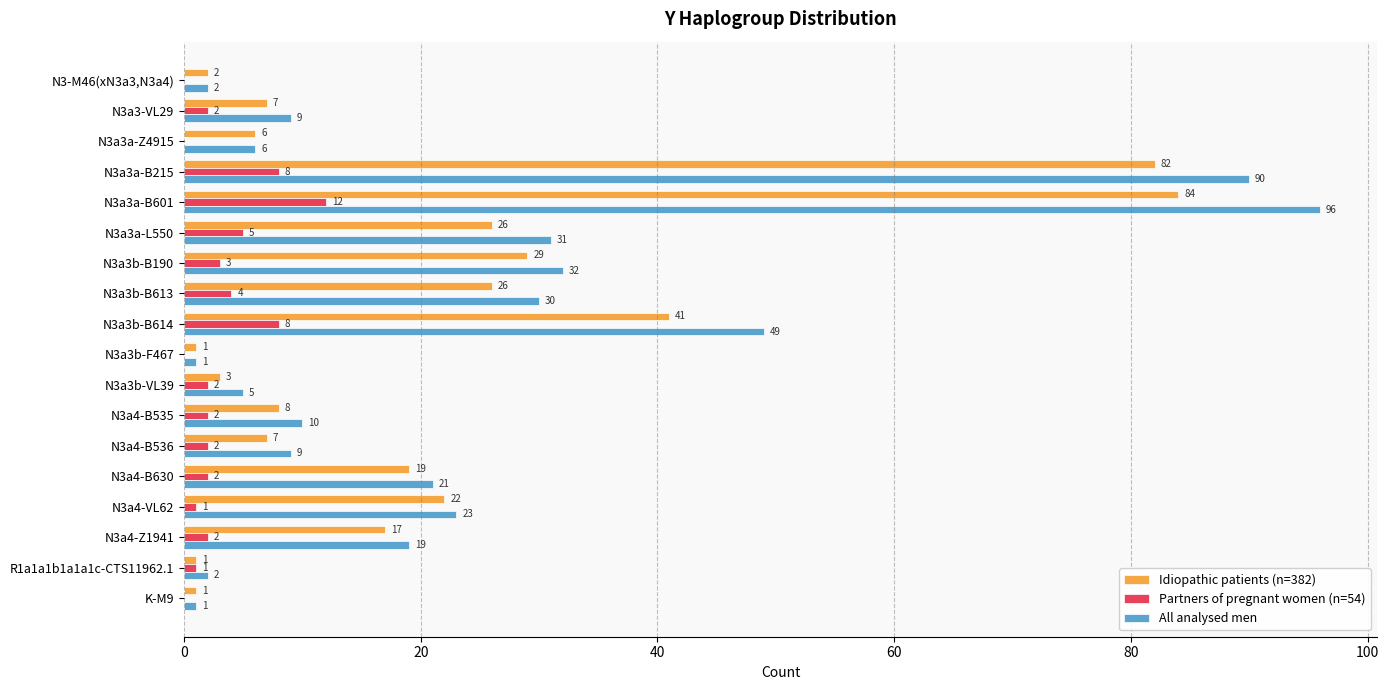

Which label corresponds to the largest value in the chart?

N3a3a-B601